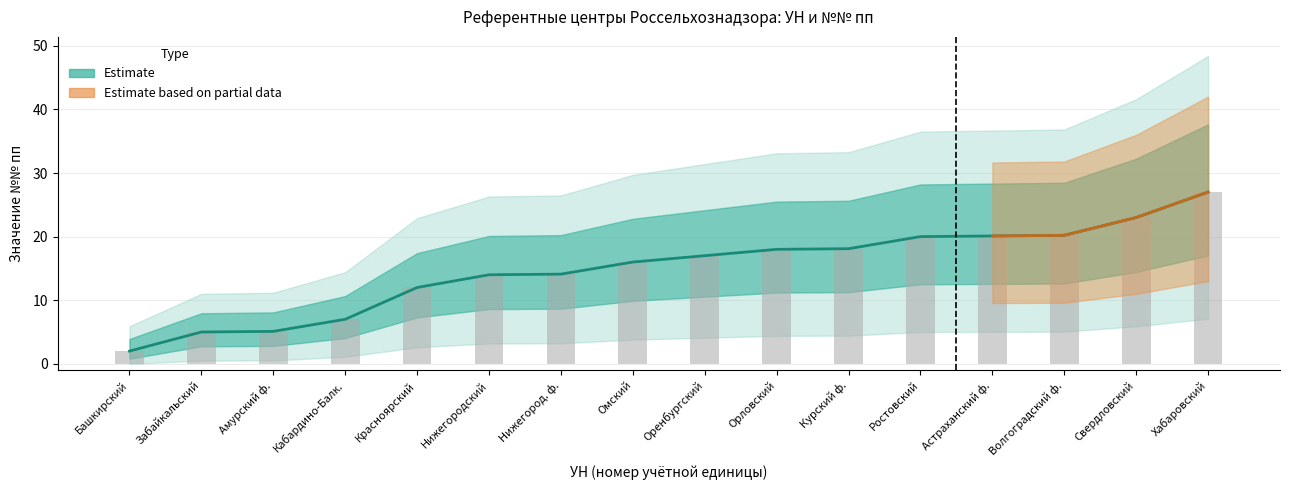

What is the sum of all values?

238.6